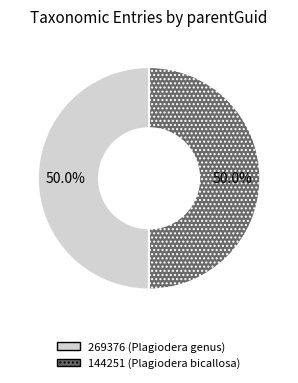

How many segments does this pie chart have?

2